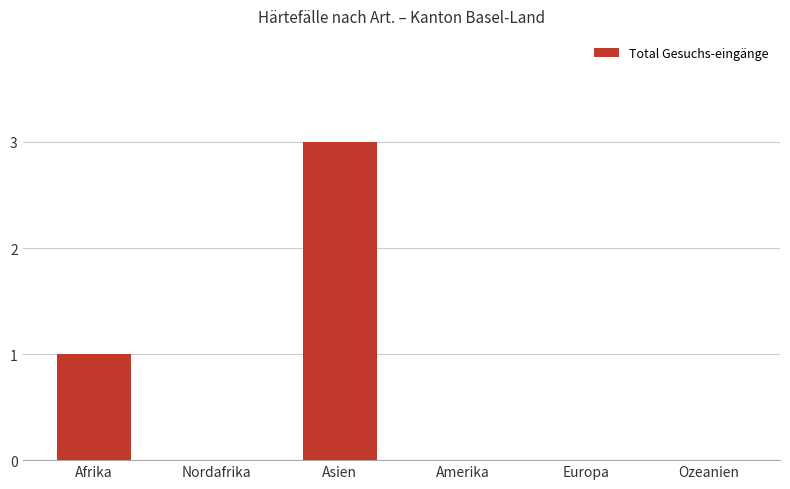

The chart shows a value of 0 at Nordafrika. True or false?

True